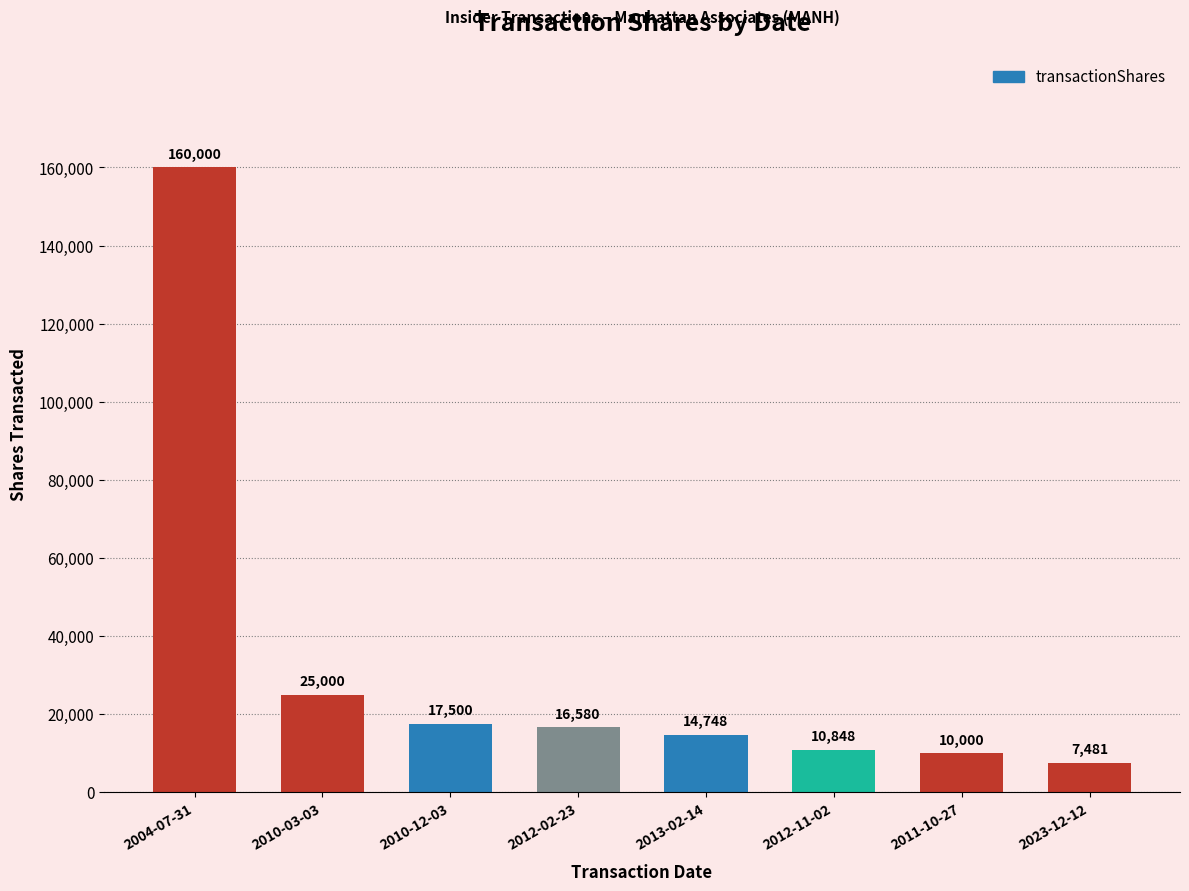

Rank the categories by value from lowest to highest.

2023-12-12, 2011-10-27, 2012-11-02, 2013-02-14, 2012-02-23, 2010-12-03, 2010-03-03, 2004-07-31